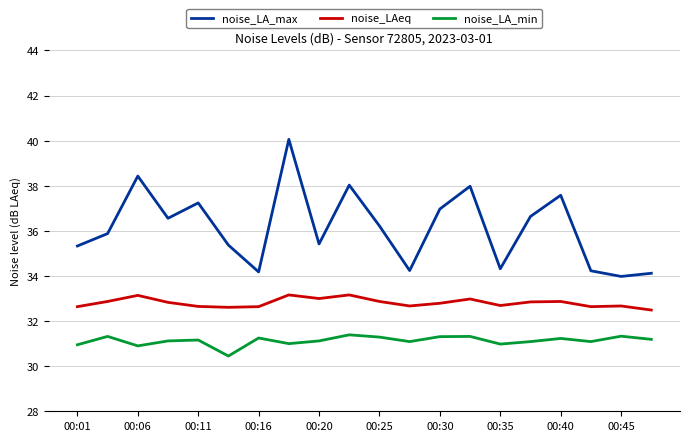

List the series in order of their peak value, highest first.

noise_LA_max, noise_LAeq, noise_LA_min